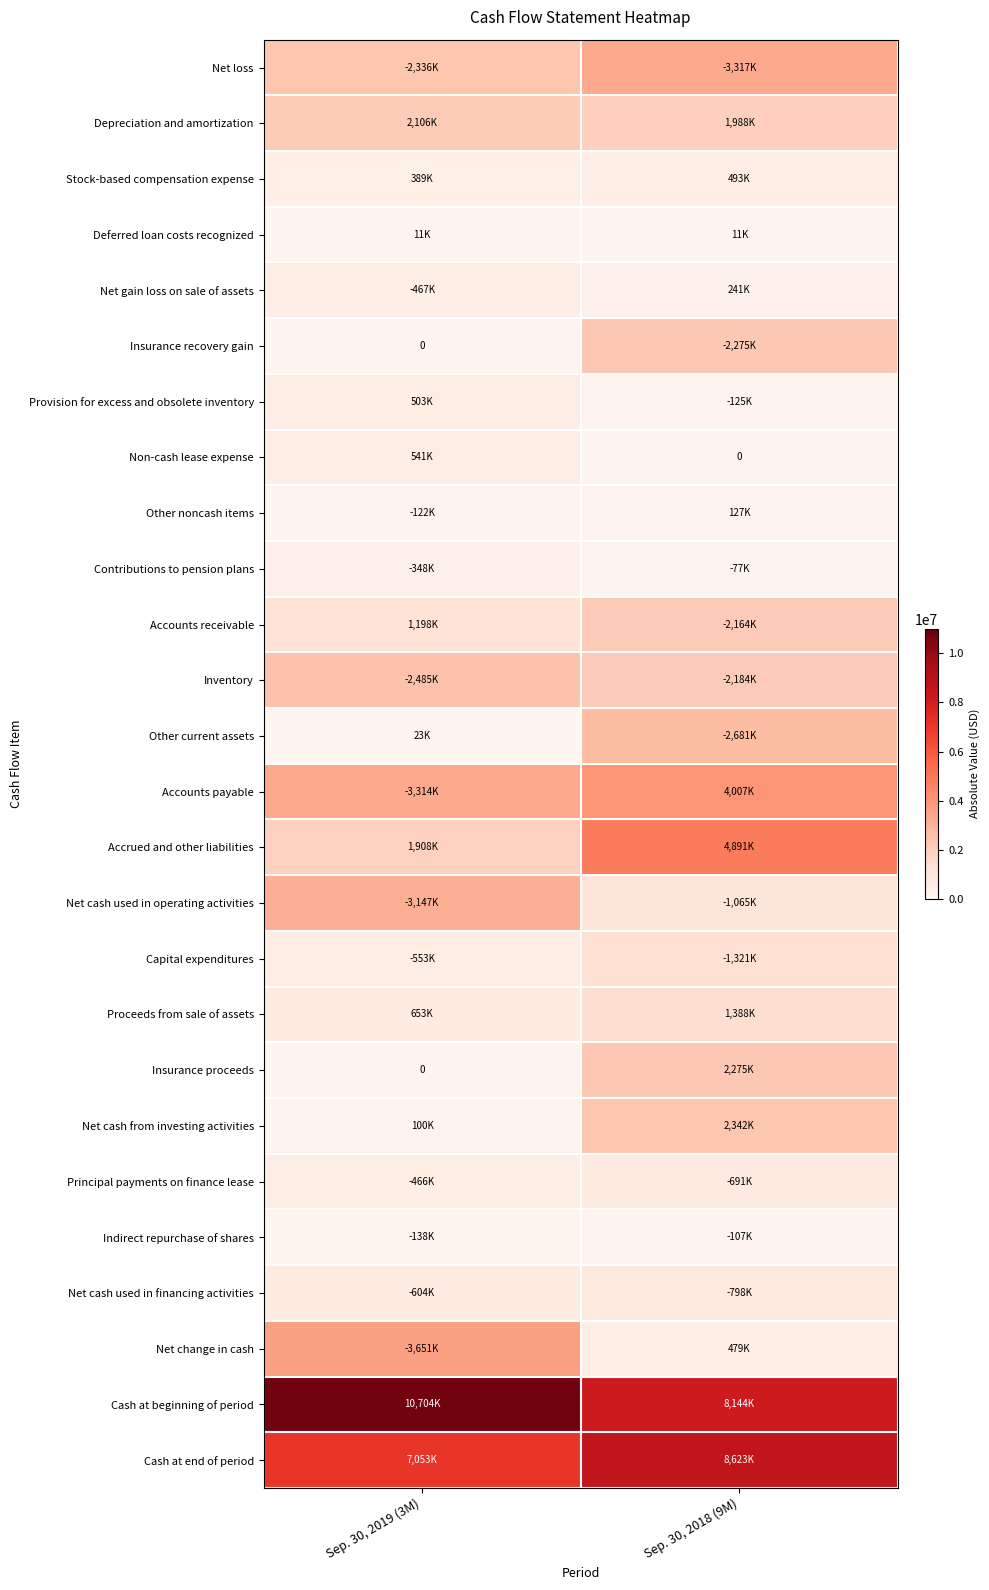

At Sep. 30, 2018 (9M), list the series in order from largest to smallest.

Cash at end of period, Cash at beginning of period, Accrued and other liabilities, Accounts payable, Net loss, Other current assets, Net cash from investing activities, Insurance recovery gain, Insurance proceeds, Inventory, Accounts receivable, Depreciation and amortization, Proceeds from sale of assets, Capital expenditures, Net cash used in operating activities, Net cash used in financing activities, Principal payments on finance lease, Stock-based compensation expense, Net change in cash, Net gain loss on sale of assets, Other noncash items, Provision for excess and obsolete inventory, Indirect repurchase of shares, Contributions to pension plans, Deferred loan costs recognized, Non-cash lease expense